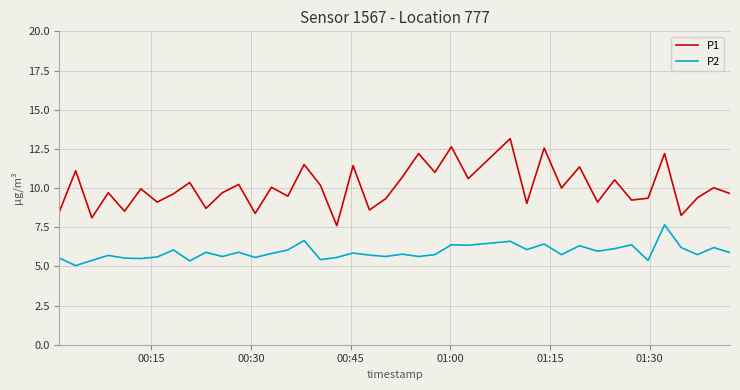

List the series in order of their overall mean, highest first.

P1, P2